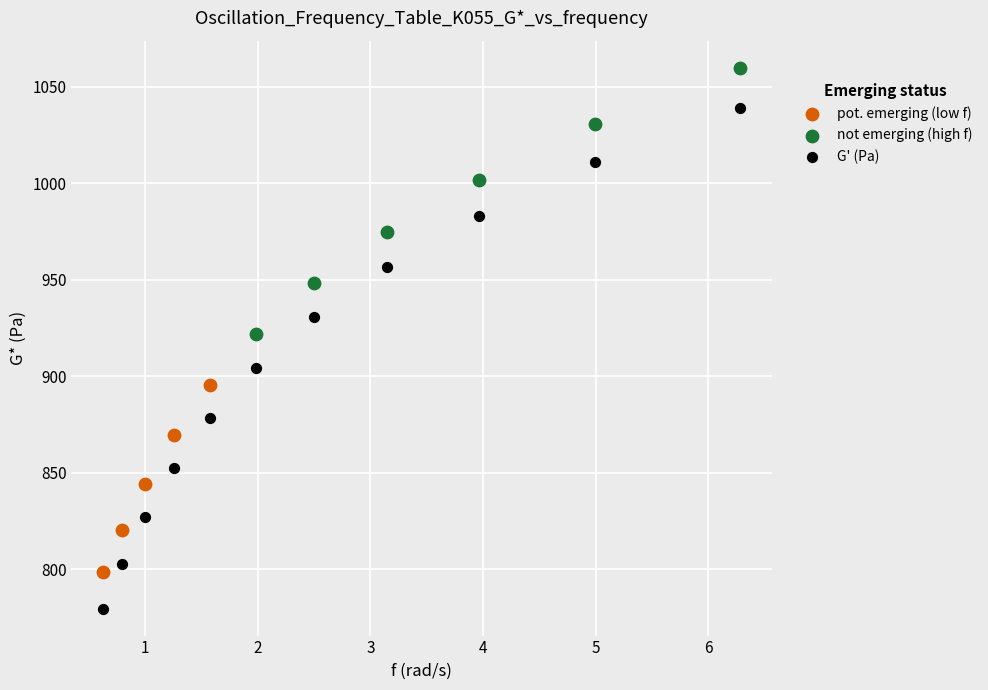

Which series contains the lowest Y value?

G' (Pa)